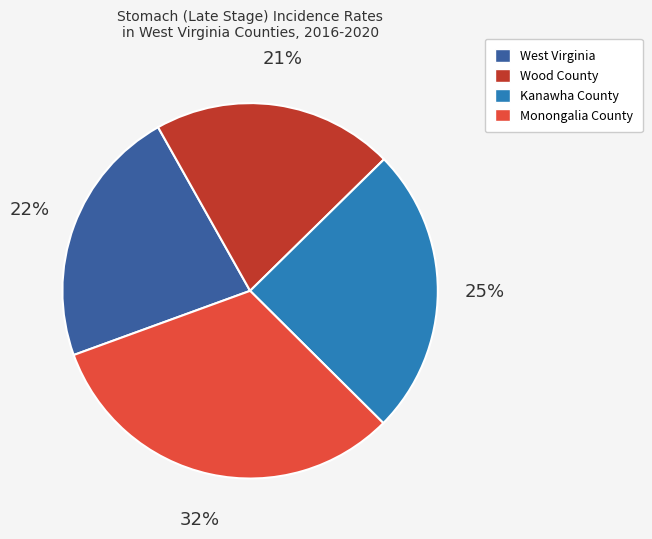

To the nearest percent, what is the average slice percentage?

25%